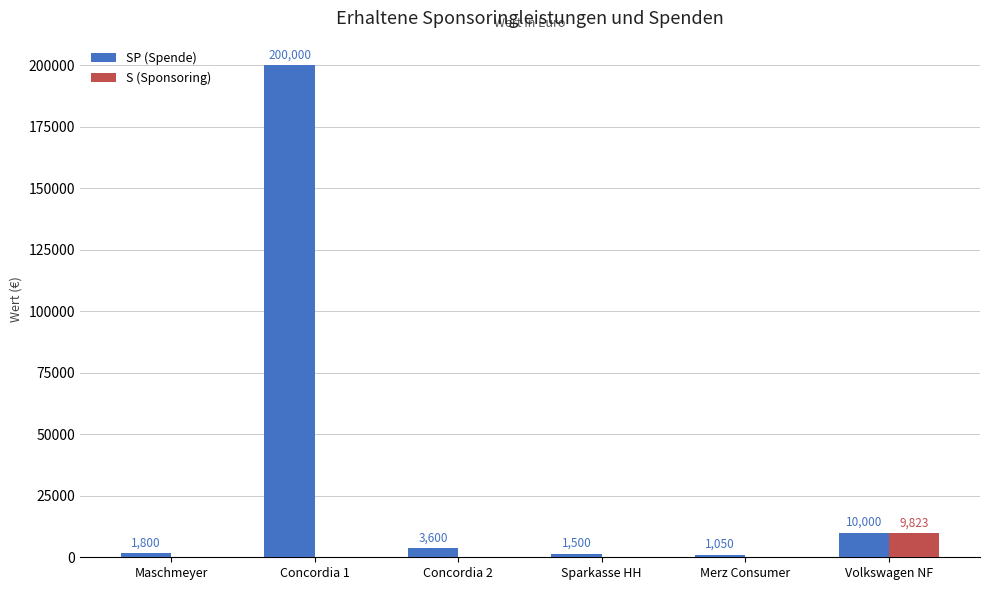

Between Sparkasse HH and Volkswagen NF, which series saw the biggest shift?

S (Sponsoring)